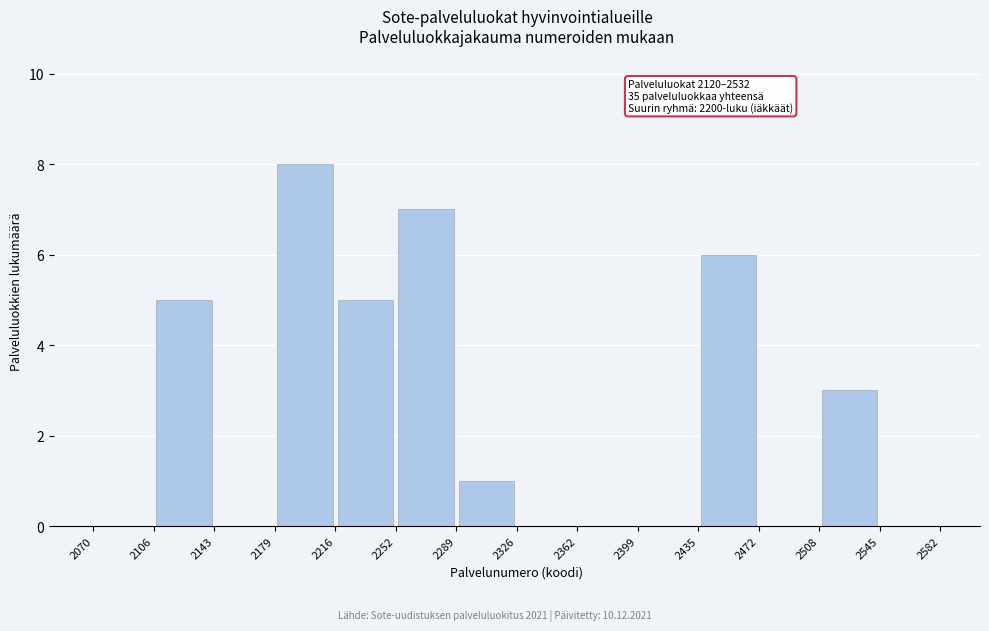

Which range on the x-axis has the tallest bar?

2179 to 2216